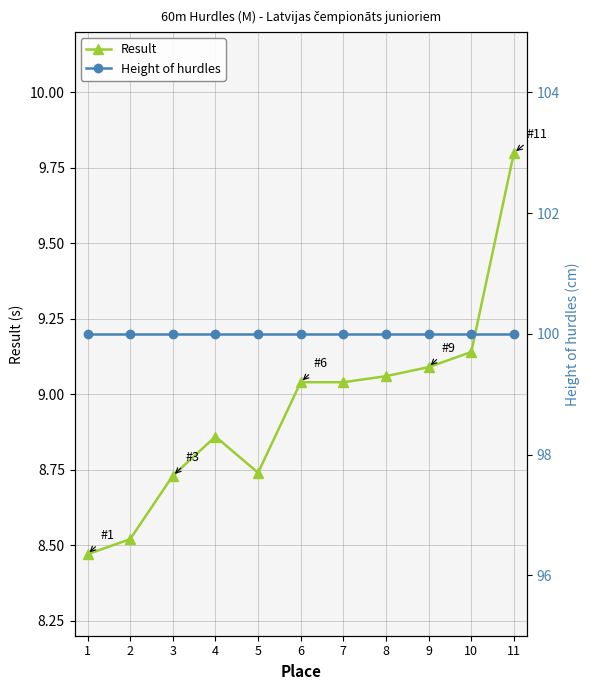

What is the sum of all Height of hurdles values?

1100.0